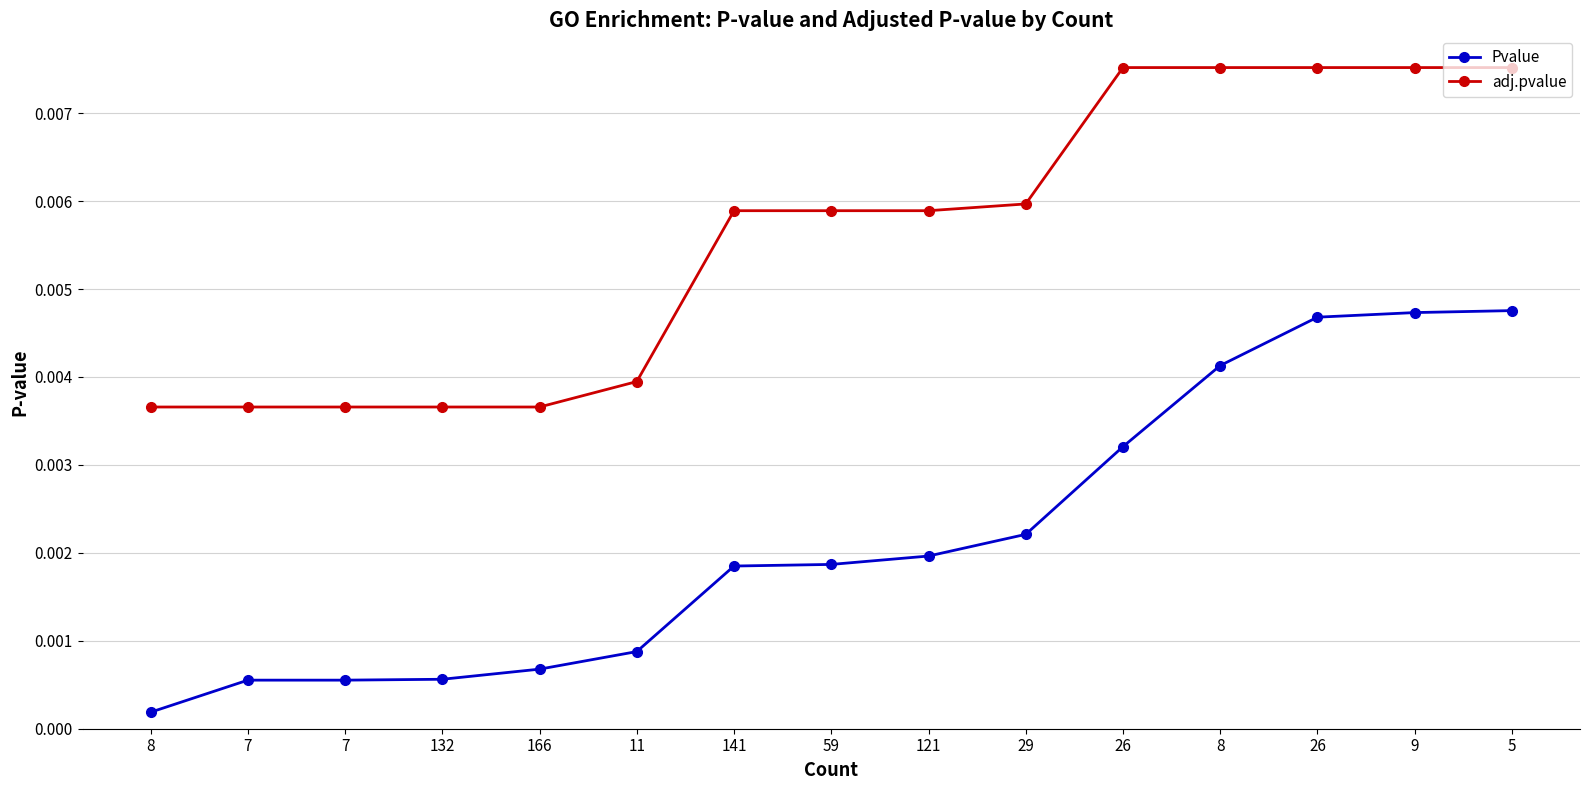

Which series has the largest total across all categories?

adj.pvalue